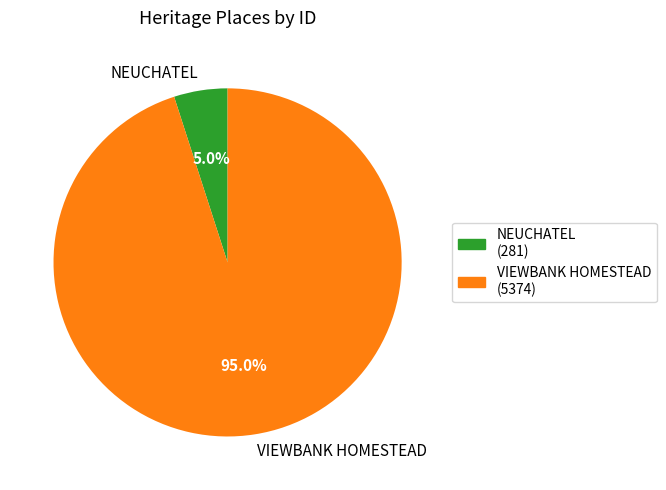

True or false: VIEWBANK HOMESTEAD accounts for 89% of the total.

False